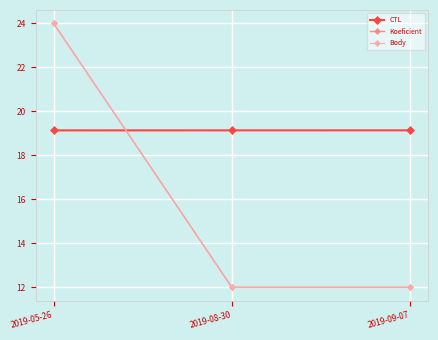

Is this an area chart (filled region under the line)?

No